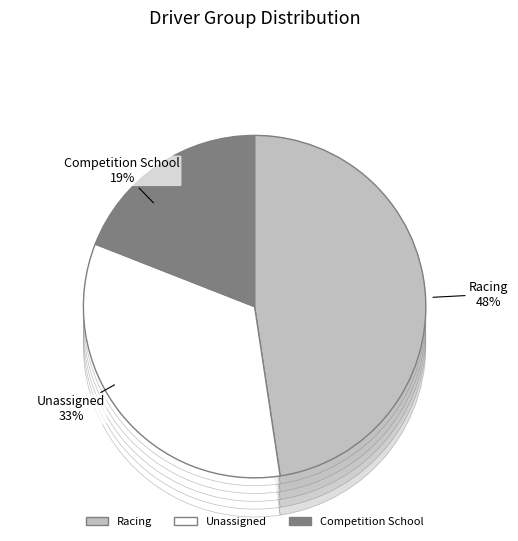

Is it true that Racing is 33% of the pie?

False